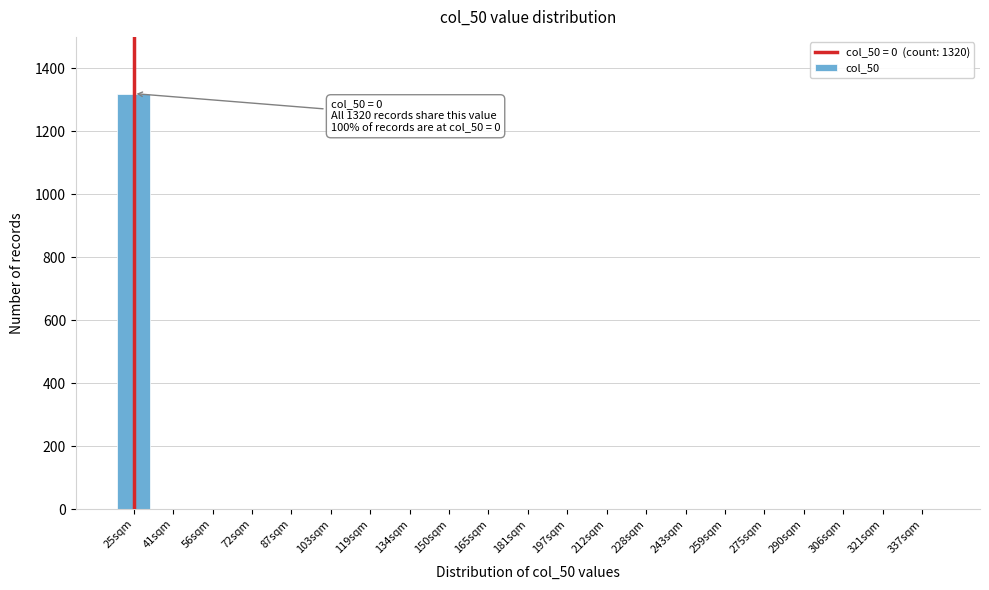

Reading left to right, transcribe all the data shown in this chart.

25sqm=1320	41sqm=0	56sqm=0	72sqm=0	87sqm=0	103sqm=0	119sqm=0	134sqm=0	150sqm=0	165sqm=0	181sqm=0	197sqm=0	212sqm=0	228sqm=0	243sqm=0	259sqm=0	275sqm=0	290sqm=0	306sqm=0	321sqm=0	337sqm=0